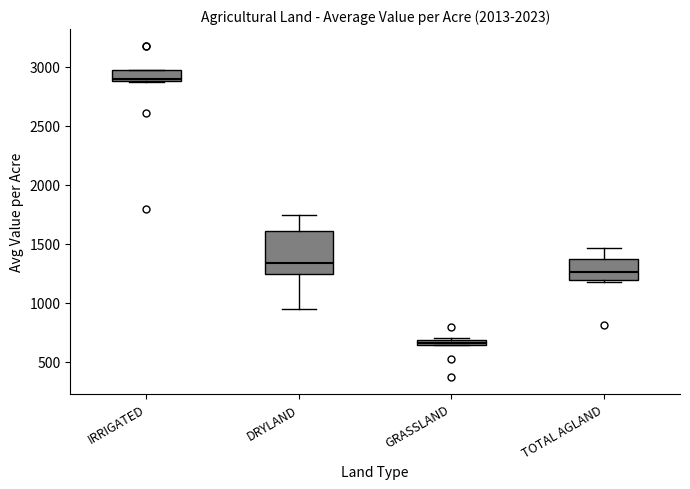

Which box has the lowest median line?

GRASSLAND